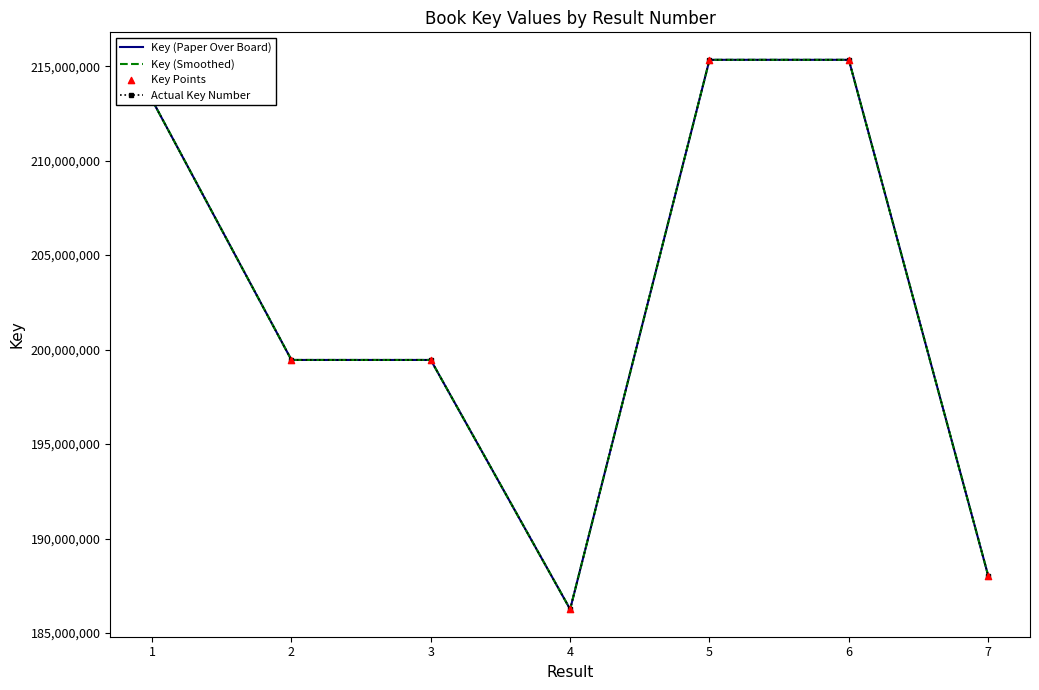

What is the total value across all series at 4?

745051224